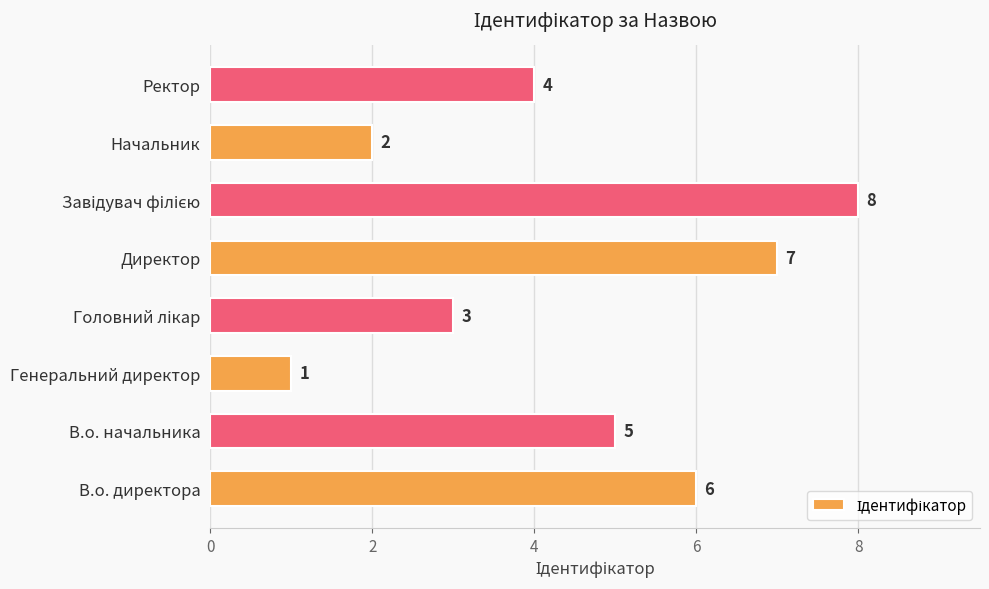

What is the difference between the second highest and second lowest values?

5